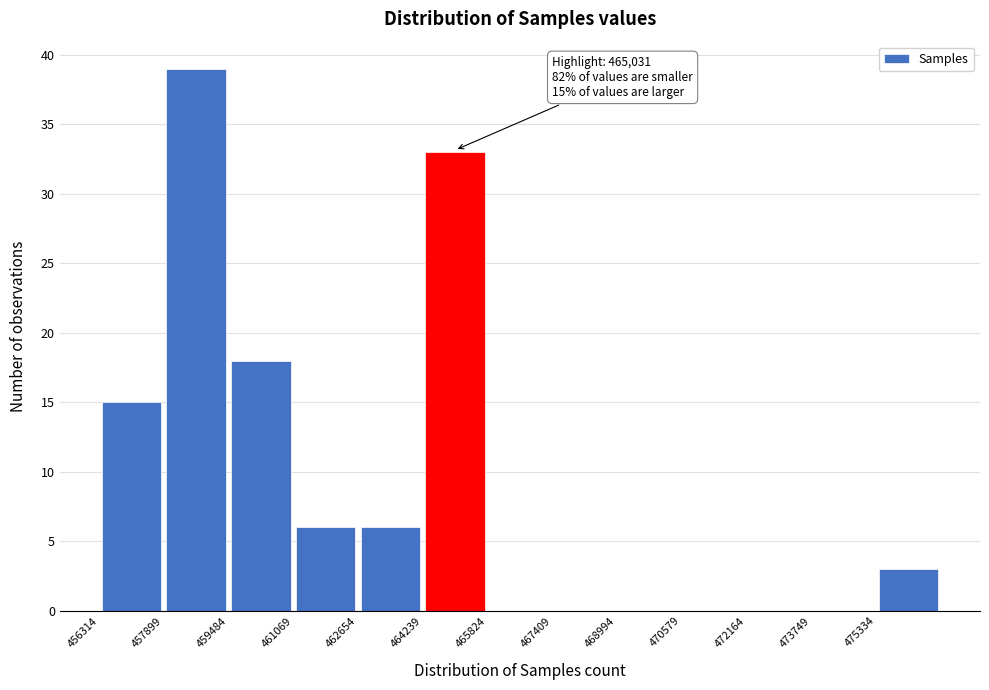

Over which range of the x-axis is the bar tallest?

457800 to 459400